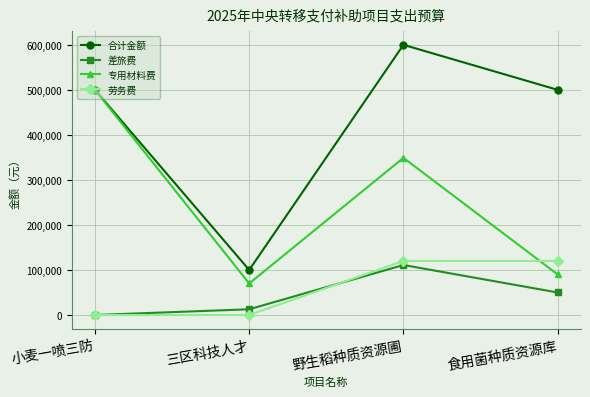

What is the difference between the highest and lowest values at 野生稻种质资源圃?

489000